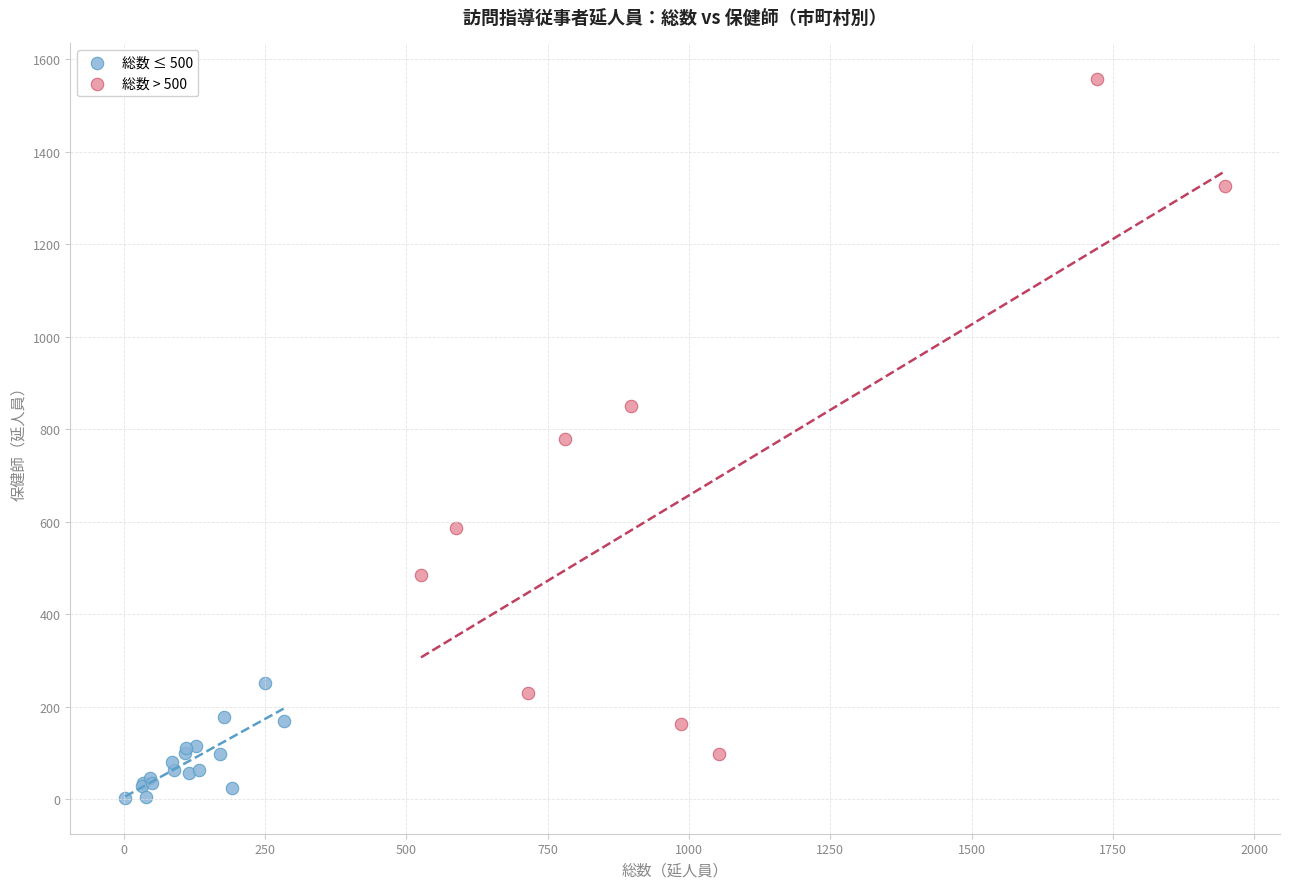

Which series has the widest spread of Y values?

総数 > 500